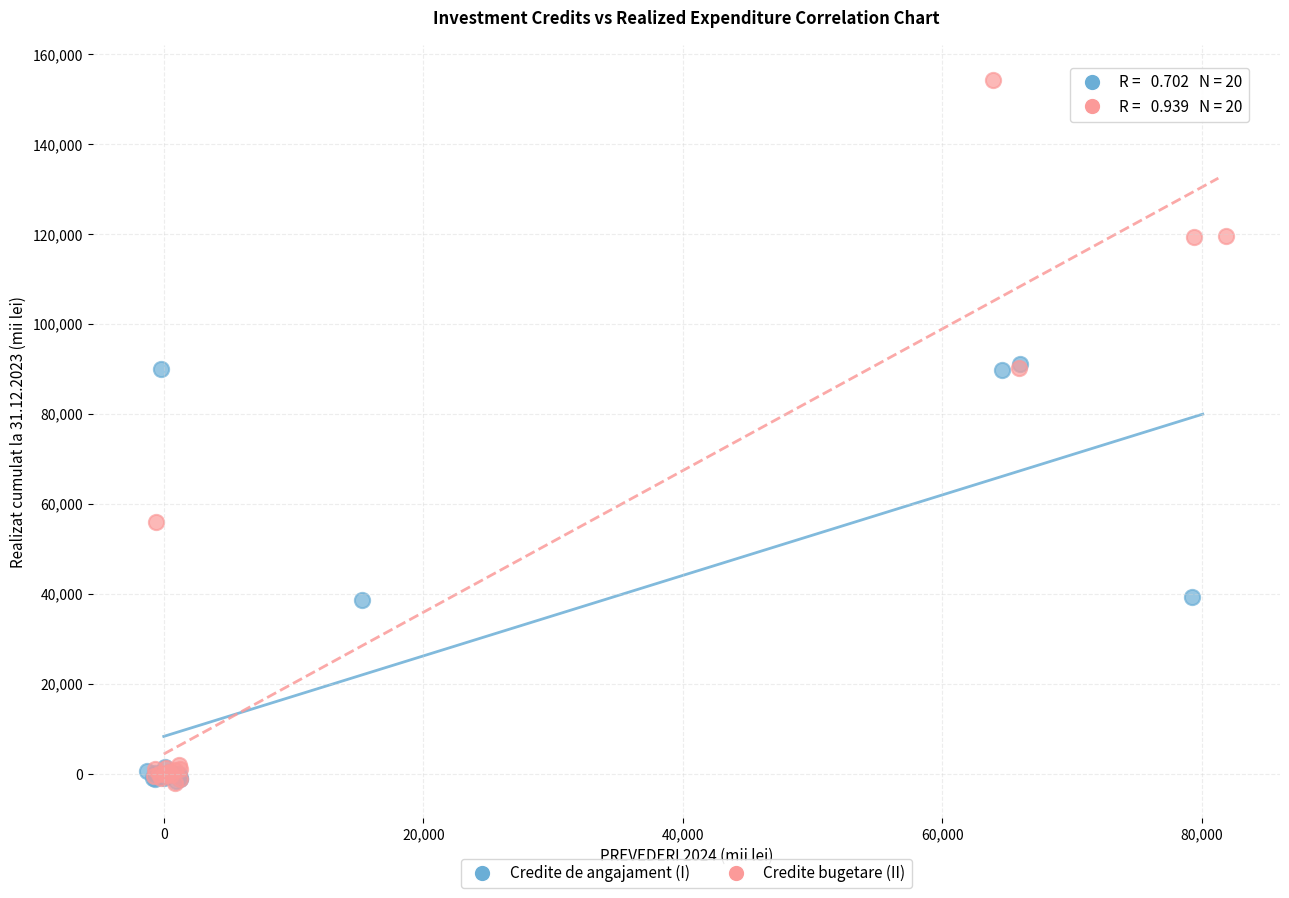

Which series has the widest spread of Y values?

Credite bugetare (II)